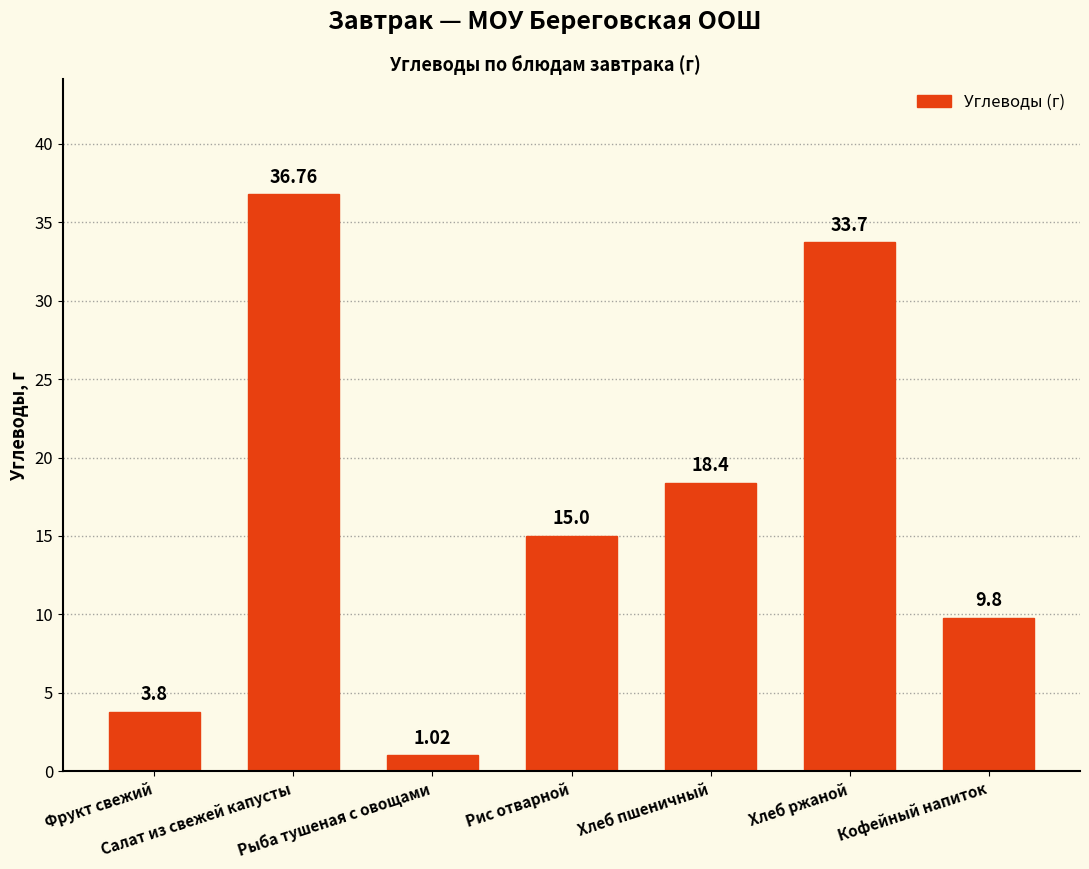

Does the chart contain stacked bars?

No